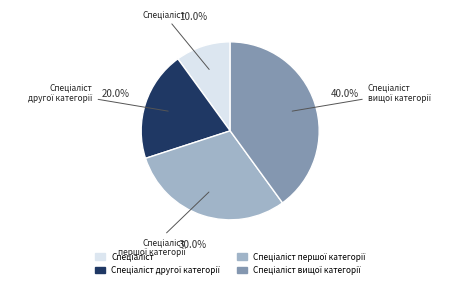

Is there any slice that represents more than half of the pie?

No